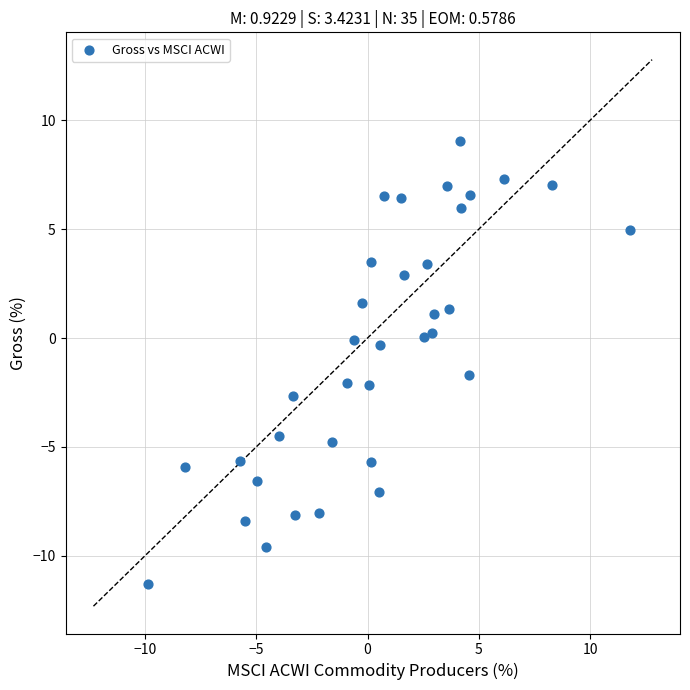

What is the range of Y values (max minus min)?

20.4